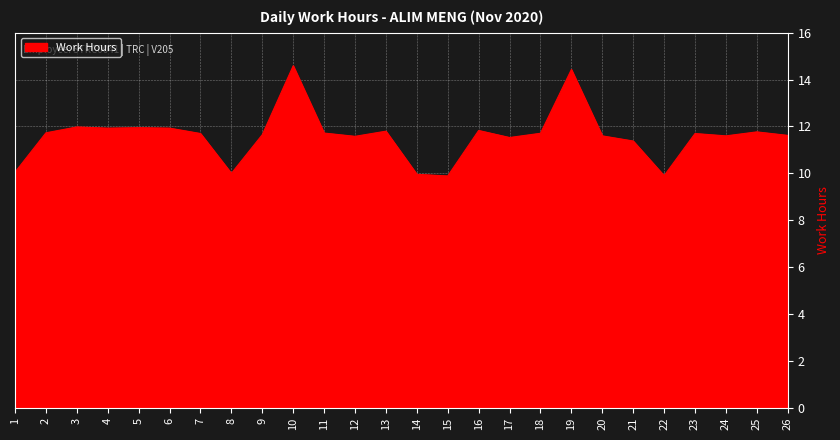

The chart shows a value of 11.6 at 24. True or false?

True